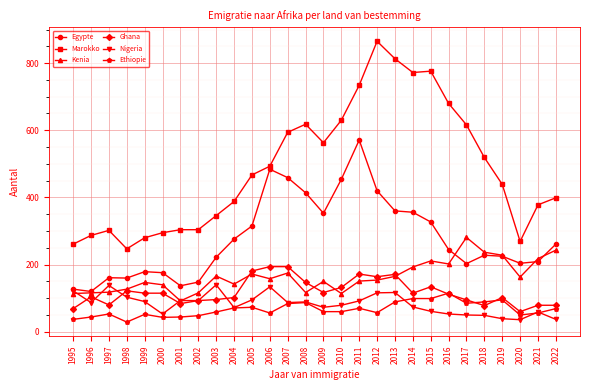

Which series changed the most between 1998 and 2011?

Marokko